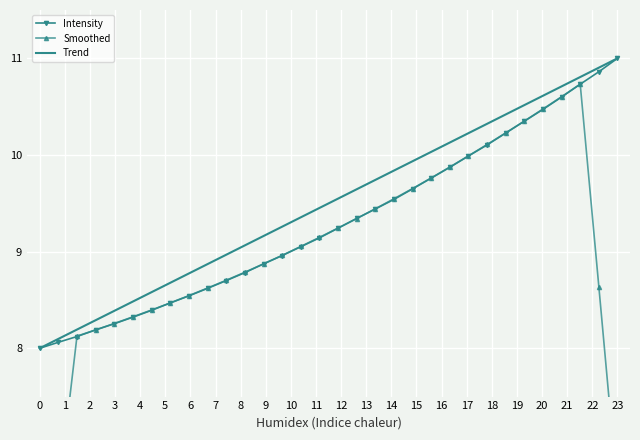

Reading right to left, list all the values displayed in this chart.

Intensity: 11.0	10.9	10.7	10.6	10.5	10.3	10.2	10.1	10.0	9.9	9.8	9.6	9.5	9.4	9.3	9.2	9.1	9.1	9.0	8.9	8.8	8.7	8.6	8.5	8.5	8.4	8.3	8.3	8.2	8.1	8.1	8.0
Smoothed: 6.5	8.6	10.7	10.6	10.5	10.4	10.2	10.1	10.0	9.9	9.8	9.7	9.5	9.4	9.3	9.2	9.1	9.1	9.0	8.9	8.8	8.7	8.6	8.5	8.5	8.4	8.3	8.3	8.2	8.1	6.5	4.8
Trend: 11.0	10.9	10.8	10.7	10.6	10.5	10.4	10.3	10.2	10.1	10.0	9.9	9.8	9.7	9.6	9.5	9.5	9.4	9.3	9.2	9.1	9.0	8.9	8.8	8.7	8.6	8.5	8.4	8.3	8.2	8.1	8.0